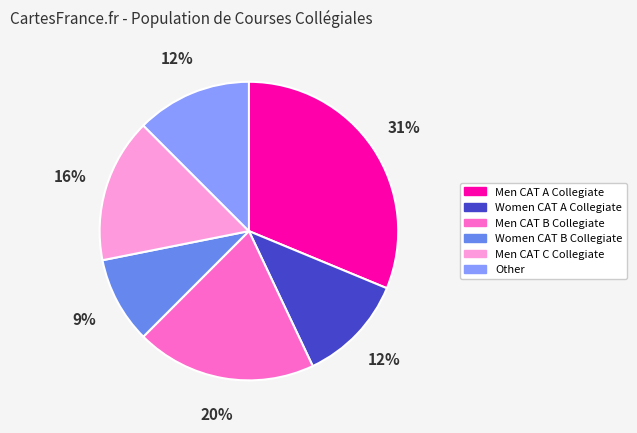

Is there a majority slice in this chart?

No